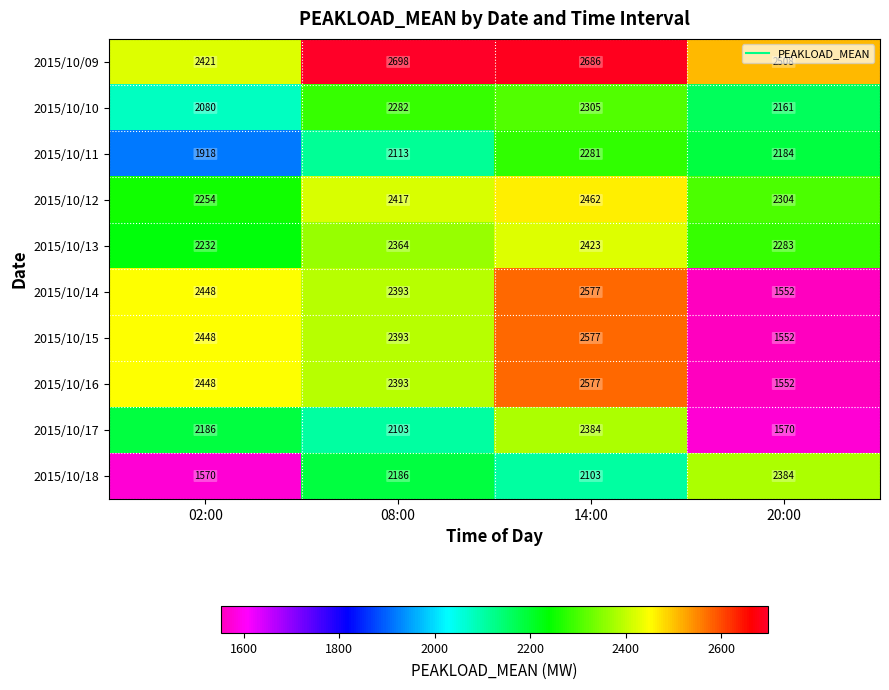

Which series changed the most between 08:00 and 14:00?

2015/10/17